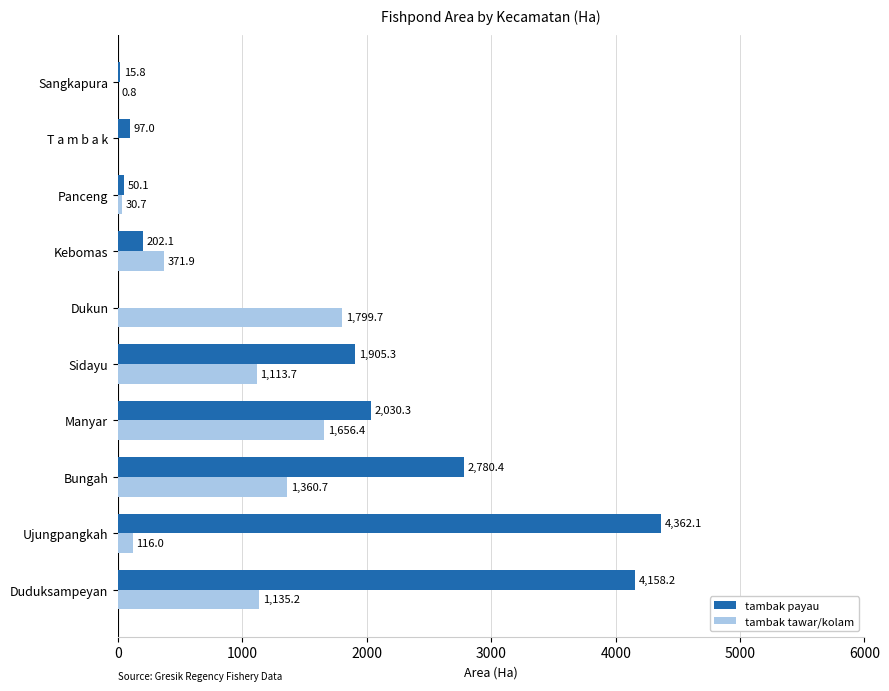

Which category has the highest value in the tambak tawar/kolam series?

Dukun